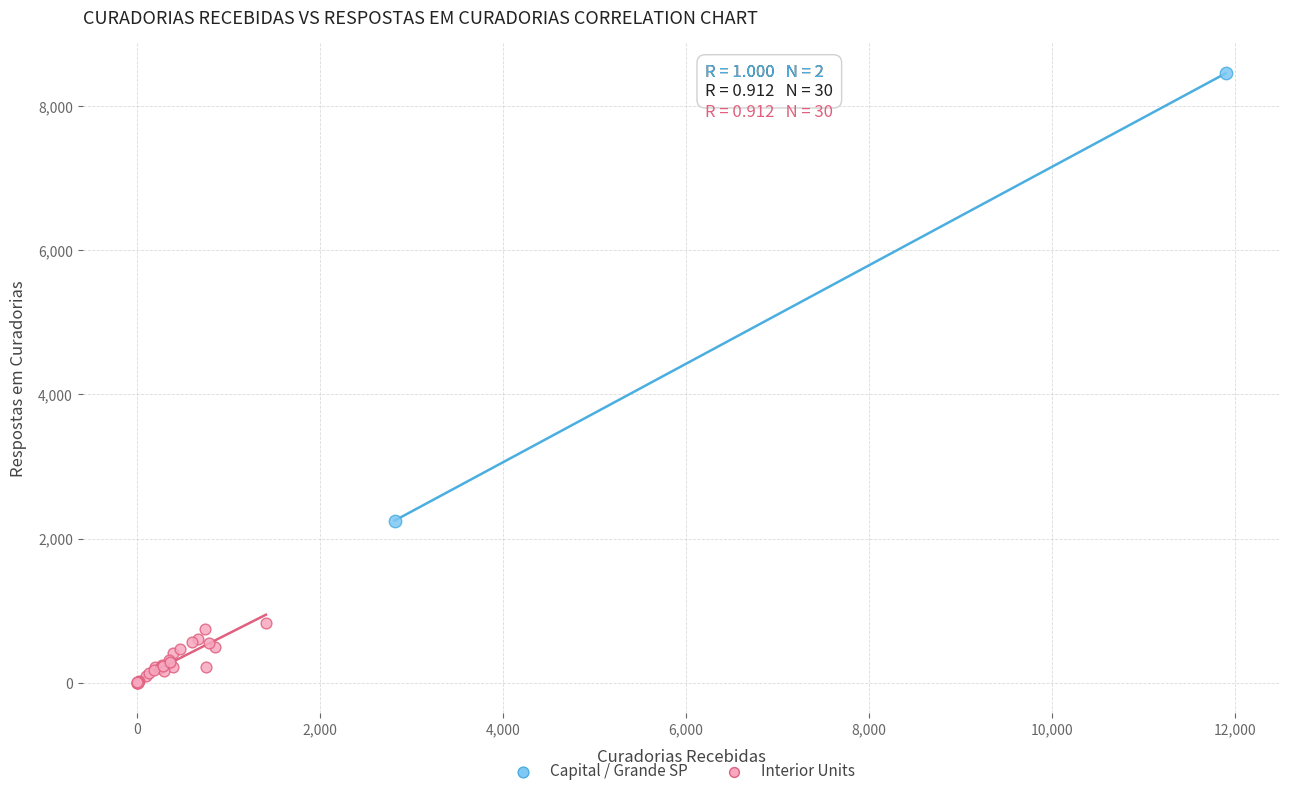

What are all the series names shown in the legend?

Capital / Grande SP, Interior Units